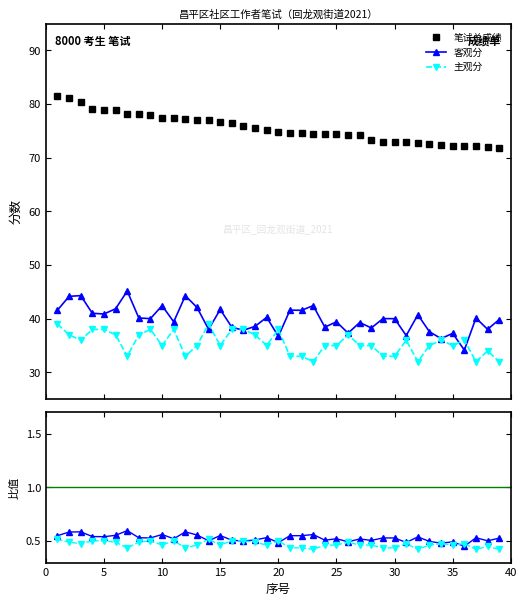

Is this an area chart (filled region under the line)?

No